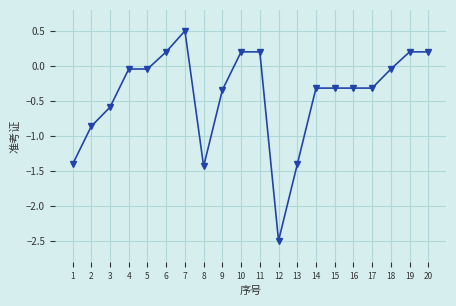

Between 12 and 5, which is larger?

5